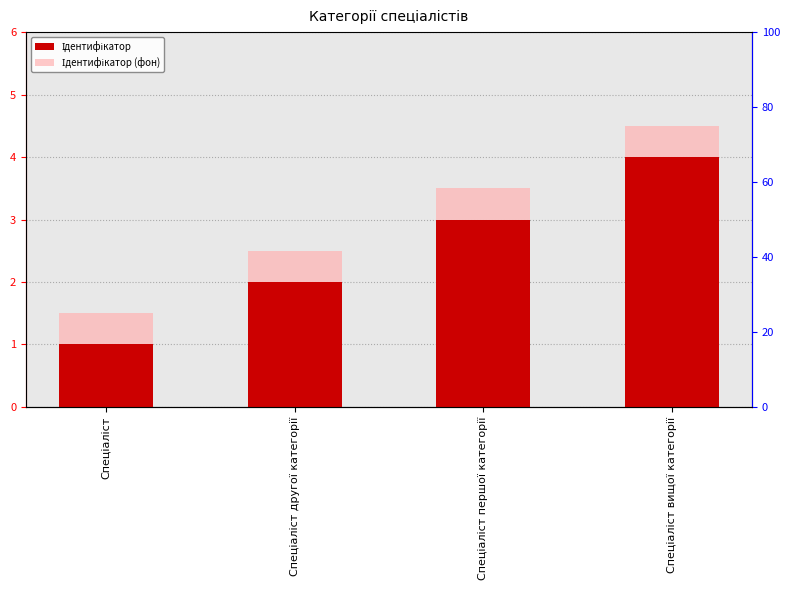

Reading right to left, transcribe all the data shown in this chart.

Ідентифікатор: 4.0	3.0	2.0	1.0
Ідентифікатор (фон): 4.5	3.5	2.5	1.5